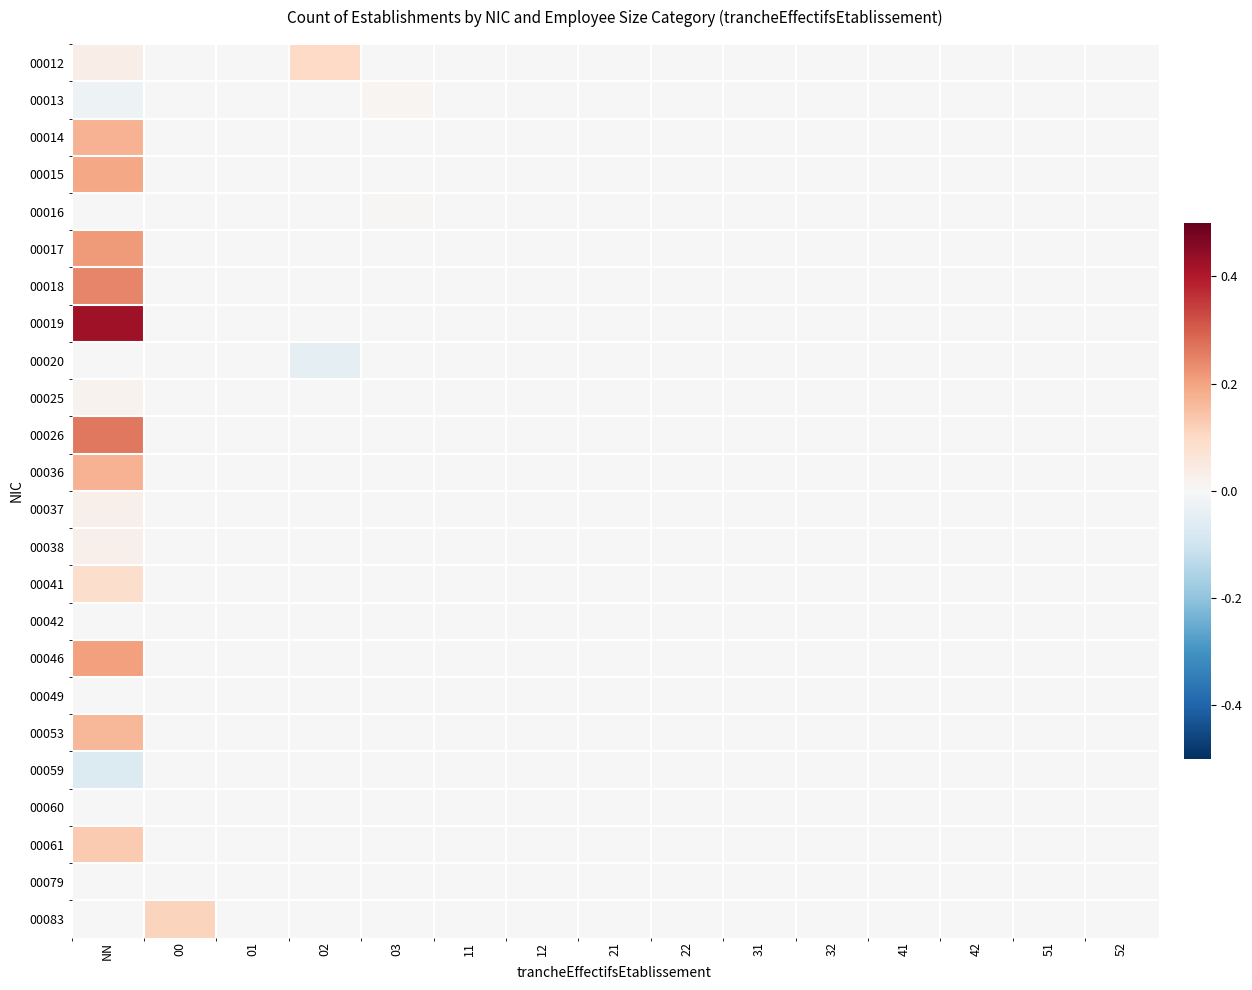

Reading right to left, extract all data points from this chart.

00012: 52=0.0	51=0.0	42=0.0	41=0.0	32=0.0	31=0.0	22=0.0	21=0.0	12=0.0	11=0.0	03=0.0	02=0.1	01=0.0	00=0.0	NN=0.0
00013: 52=0.0	51=0.0	42=0.0	41=0.0	32=0.0	31=0.0	22=0.0	21=0.0	12=0.0	11=0.0	03=0.0	02=0.0	01=0.0	00=0.0	NN=-0.0
00014: 52=0.0	51=0.0	42=0.0	41=0.0	32=0.0	31=0.0	22=0.0	21=0.0	12=0.0	11=0.0	03=0.0	02=0.0	01=0.0	00=0.0	NN=0.2
00015: 52=0.0	51=0.0	42=0.0	41=0.0	32=0.0	31=0.0	22=0.0	21=0.0	12=0.0	11=0.0	03=0.0	02=0.0	01=0.0	00=0.0	NN=0.2
00016: 52=0.0	51=0.0	42=0.0	41=0.0	32=0.0	31=0.0	22=0.0	21=0.0	12=0.0	11=0.0	03=0.0	02=0.0	01=0.0	00=0.0	NN=0.0
00017: 52=0.0	51=0.0	42=0.0	41=0.0	32=0.0	31=0.0	22=0.0	21=0.0	12=0.0	11=0.0	03=0.0	02=0.0	01=0.0	00=0.0	NN=0.2
00018: 52=0.0	51=0.0	42=0.0	41=0.0	32=0.0	31=0.0	22=0.0	21=0.0	12=0.0	11=0.0	03=0.0	02=0.0	01=0.0	00=0.0	NN=0.2
00019: 52=0.0	51=0.0	42=0.0	41=0.0	32=0.0	31=0.0	22=0.0	21=0.0	12=0.0	11=0.0	03=0.0	02=0.0	01=0.0	00=0.0	NN=0.4
00020: 52=0.0	51=0.0	42=0.0	41=0.0	32=0.0	31=0.0	22=0.0	21=0.0	12=0.0	11=0.0	03=0.0	02=-0.0	01=0.0	00=0.0	NN=0.0
00025: 52=0.0	51=0.0	42=0.0	41=0.0	32=0.0	31=0.0	22=0.0	21=0.0	12=0.0	11=0.0	03=0.0	02=0.0	01=0.0	00=0.0	NN=0.0
00026: 52=0.0	51=0.0	42=0.0	41=0.0	32=0.0	31=0.0	22=0.0	21=0.0	12=0.0	11=0.0	03=0.0	02=0.0	01=0.0	00=0.0	NN=0.3
00036: 52=0.0	51=0.0	42=0.0	41=0.0	32=0.0	31=0.0	22=0.0	21=0.0	12=0.0	11=0.0	03=0.0	02=0.0	01=0.0	00=0.0	NN=0.2
00037: 52=0.0	51=0.0	42=0.0	41=0.0	32=0.0	31=0.0	22=0.0	21=0.0	12=0.0	11=0.0	03=0.0	02=0.0	01=0.0	00=0.0	NN=0.0
00038: 52=0.0	51=0.0	42=0.0	41=0.0	32=0.0	31=0.0	22=0.0	21=0.0	12=0.0	11=0.0	03=0.0	02=0.0	01=0.0	00=0.0	NN=0.0
00041: 52=0.0	51=0.0	42=0.0	41=0.0	32=0.0	31=0.0	22=0.0	21=0.0	12=0.0	11=0.0	03=0.0	02=0.0	01=0.0	00=0.0	NN=0.1
00042: 52=0.0	51=0.0	42=0.0	41=0.0	32=0.0	31=0.0	22=0.0	21=0.0	12=0.0	11=0.0	03=0.0	02=0.0	01=0.0	00=0.0	NN=0.0
00046: 52=0.0	51=0.0	42=0.0	41=0.0	32=0.0	31=0.0	22=0.0	21=0.0	12=0.0	11=0.0	03=0.0	02=0.0	01=0.0	00=0.0	NN=0.2
00049: 52=0.0	51=0.0	42=0.0	41=0.0	32=0.0	31=0.0	22=0.0	21=0.0	12=0.0	11=0.0	03=0.0	02=0.0	01=0.0	00=0.0	NN=0.0
00053: 52=0.0	51=0.0	42=0.0	41=0.0	32=0.0	31=0.0	22=0.0	21=0.0	12=0.0	11=0.0	03=0.0	02=0.0	01=0.0	00=0.0	NN=0.2
00059: 52=0.0	51=0.0	42=0.0	41=0.0	32=0.0	31=0.0	22=0.0	21=0.0	12=0.0	11=0.0	03=0.0	02=0.0	01=0.0	00=0.0	NN=-0.1
00060: 52=0.0	51=0.0	42=0.0	41=0.0	32=0.0	31=0.0	22=0.0	21=0.0	12=0.0	11=0.0	03=0.0	02=0.0	01=0.0	00=0.0	NN=0.0
00061: 52=0.0	51=0.0	42=0.0	41=0.0	32=0.0	31=0.0	22=0.0	21=0.0	12=0.0	11=0.0	03=0.0	02=0.0	01=0.0	00=0.0	NN=0.1
00079: 52=0.0	51=0.0	42=0.0	41=0.0	32=0.0	31=0.0	22=0.0	21=0.0	12=0.0	11=0.0	03=0.0	02=0.0	01=0.0	00=0.0	NN=0.0
00083: 52=0.0	51=0.0	42=0.0	41=0.0	32=0.0	31=0.0	22=0.0	21=0.0	12=0.0	11=0.0	03=0.0	02=0.0	01=0.0	00=0.1	NN=0.0